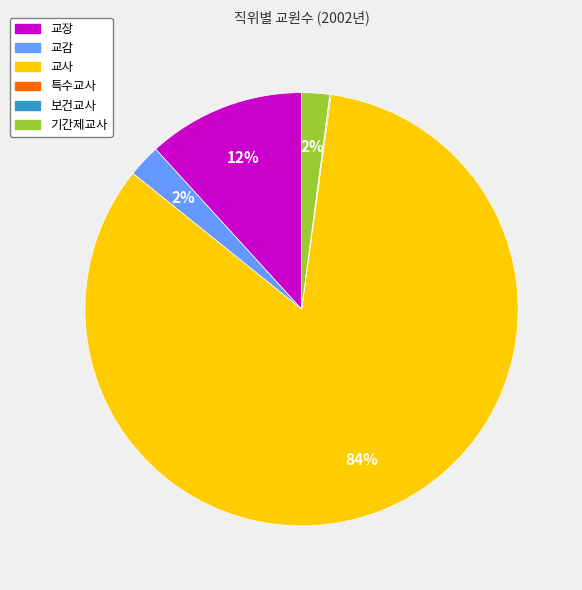

Does any single category account for the majority?

Yes